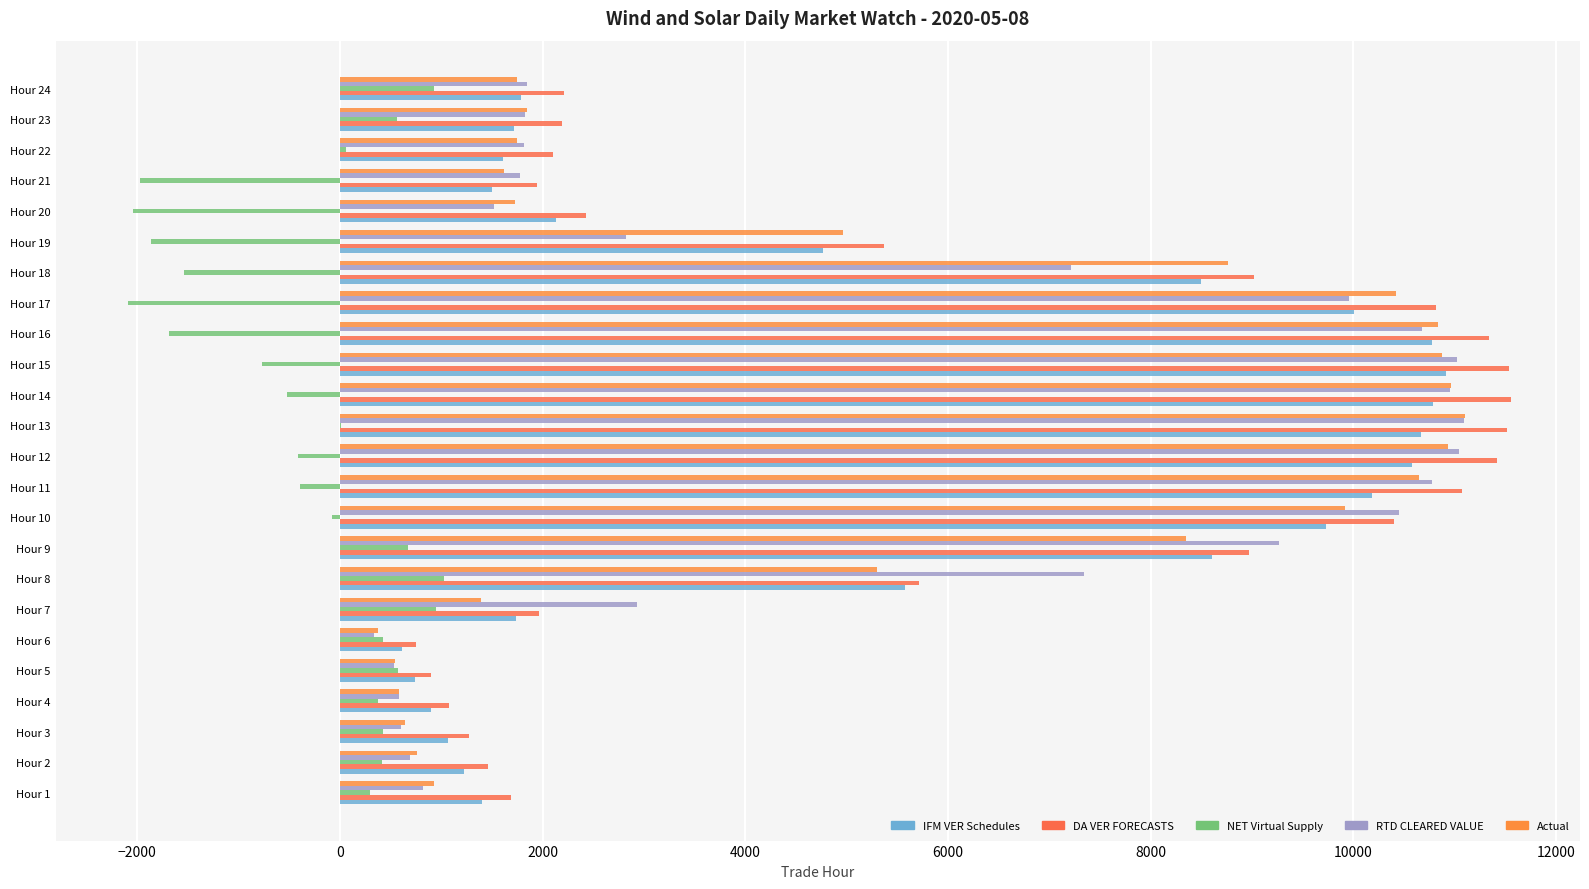

Reading right to left, what are all the values shown in this chart?

IFM VER Schedules: 1783.0	1719.9	1607.6	1500.2	2136.2	4763.6	8498.4	10009.7	10774.3	10920.3	10791.8	10669.4	10579.4	10183.8	9732.5	8608.1	5572.8	1738.2	609.0	739.6	903.0	1062.6	1222.0	1398.2
DA VER FORECASTS: 2212.6	2193.7	2098.4	1943.5	2432.9	5367.4	9019.2	10819.9	11341.3	11534.9	11555.3	11514.5	11415.8	11074.0	10399.0	8968.9	5712.2	1969.7	748.0	895.8	1075.9	1269.4	1465.9	1692.2
NET Virtual Supply: 933.4	565.1	58.3	-1972.3	-2040.0	-1868.9	-1538.4	-2095.8	-1690.5	-770.8	-521.5	14.7	-408.6	-389.0	-76.9	670.6	1026.5	950.8	429.6	575.2	376.2	423.4	419.8	293.6
RTD CLEARED VALUE: 1846.4	1824.3	1820.5	1773.2	1517.3	2821.6	7211.9	9956.5	10683.5	11021.4	10956.8	11095.7	11046.2	10777.3	10448.9	9269.3	7347.8	2933.9	341.3	535.5	582.8	603.7	692.3	822.0
Actual: 1751.3	1850.0	1749.5	1616.3	1724.5	4968.1	8767.6	10424.3	10835.5	10874.9	10969.0	11105.0	10937.3	10651.1	9915.4	8354.0	5300.8	1389.4	379.4	546.1	583.9	638.8	757.0	931.6